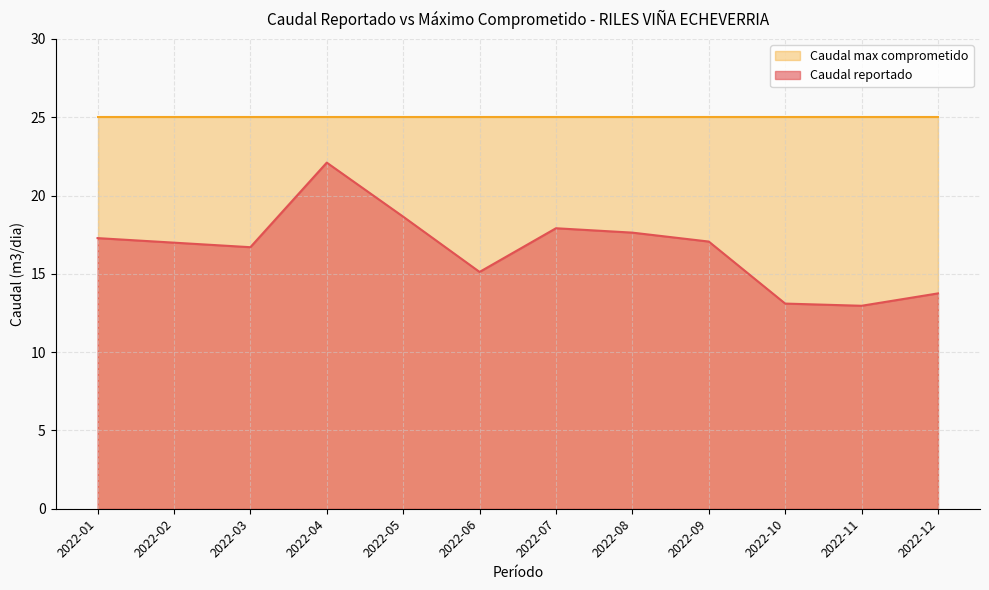

Reading right to left, transcribe all the data shown in this chart.

2022-12=13.8	2022-11=13.0	2022-10=13.1	2022-09=17.1	2022-08=17.6	2022-07=17.9	2022-06=15.1	2022-05=18.6	2022-04=22.1	2022-03=16.7	2022-02=17.0	2022-01=17.3